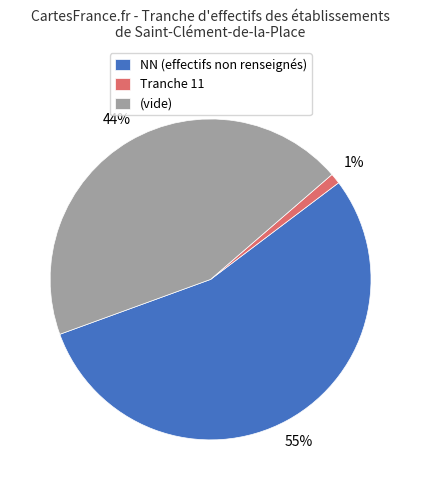

What is the majority slice?

NN (effectifs non renseignés)